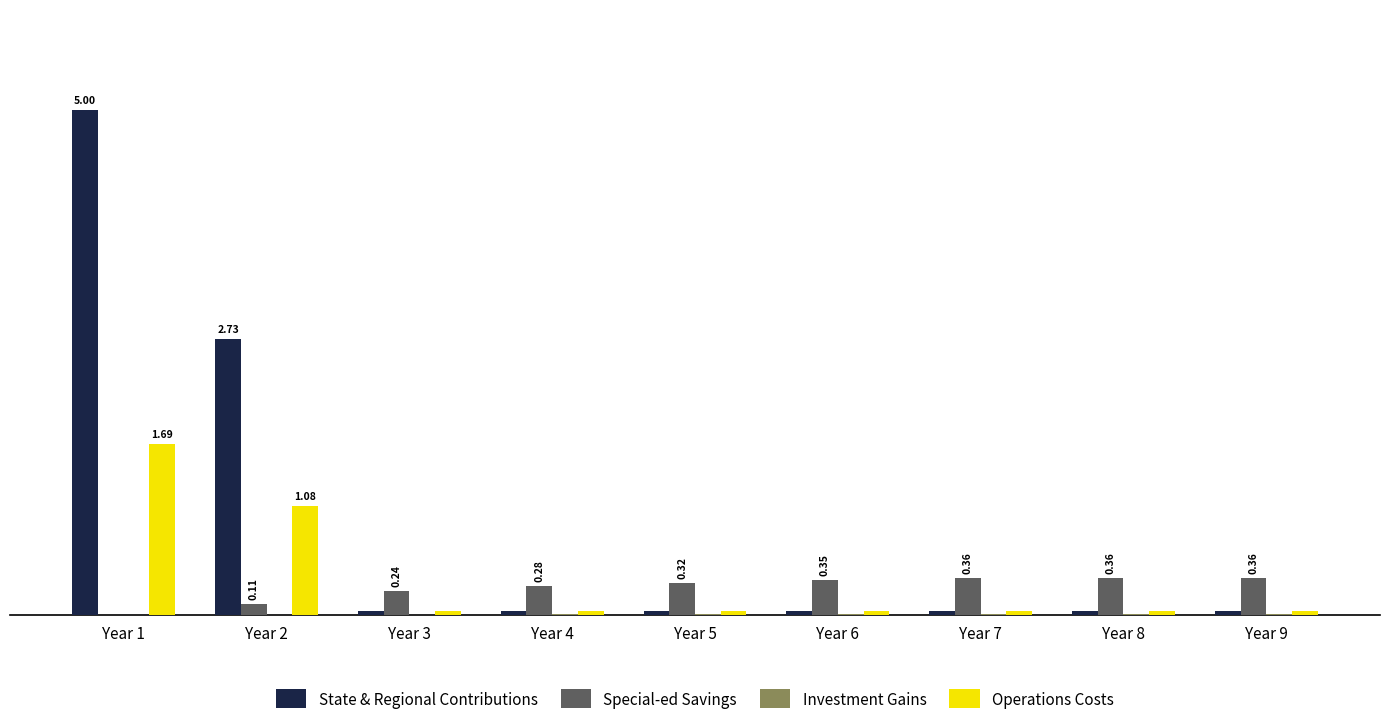

True or false: Special-ed Savings has a value of 0.0 at Year 1.

True